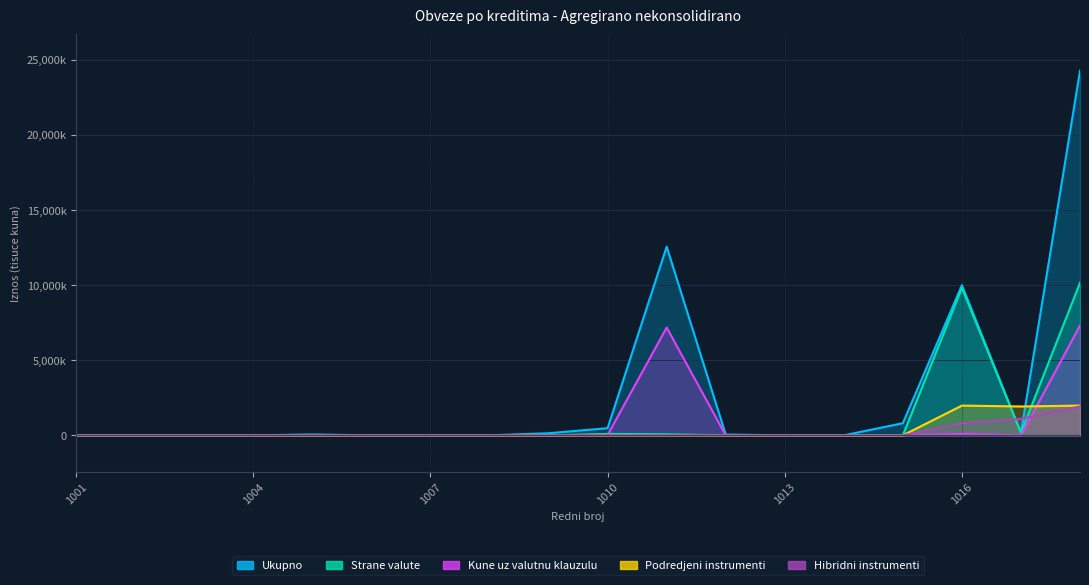

How many values in Strane valute are above zero?

5